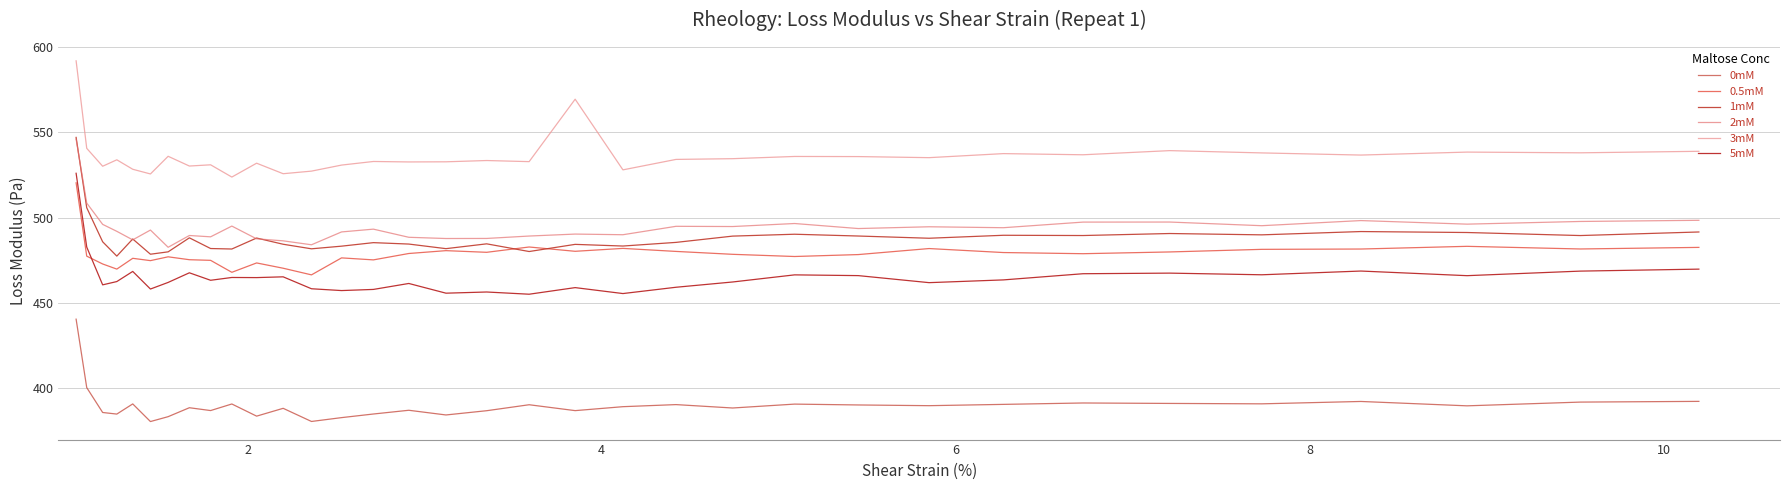

Rank the series by their maximum value, from lowest to highest.

0mM, 0.5mM, 5mM, 2mM, 1mM, 3mM